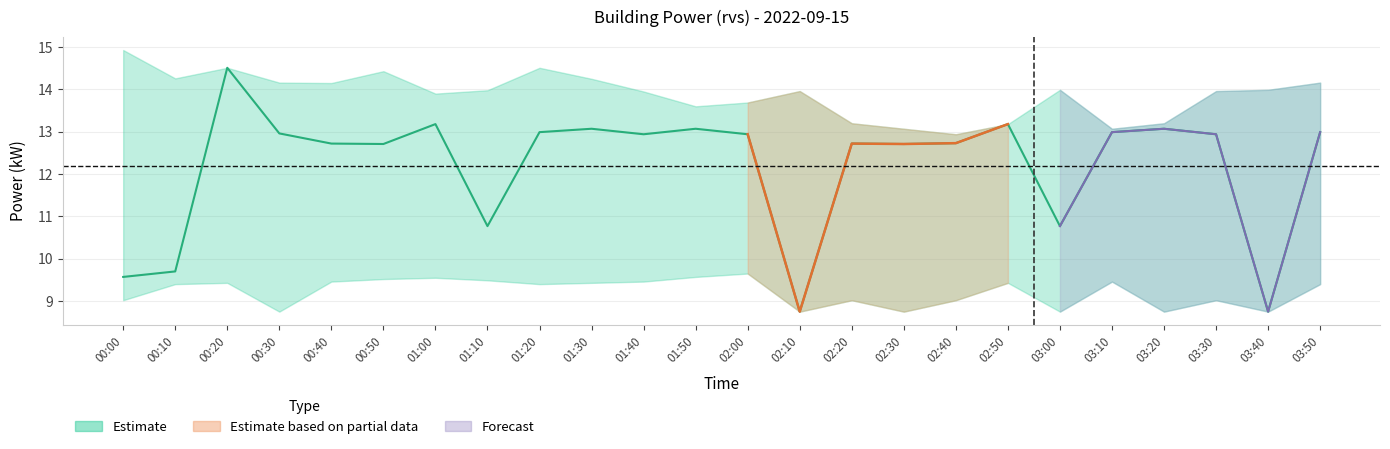

Rank the categories by value from lowest to highest.

02:10, 03:40, 00:00, 00:10, 01:10, 03:00, 00:50, 02:30, 00:40, 02:20, 02:40, 01:40, 02:00, 03:30, 00:30, 01:20, 03:10, 03:50, 01:30, 01:50, 03:20, 01:00, 02:50, 00:20